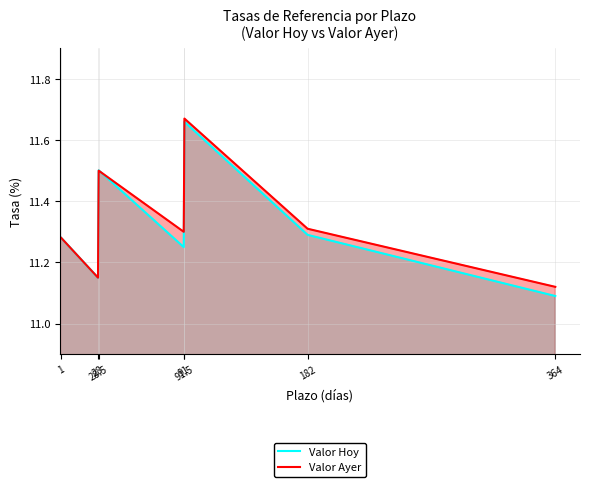

Rank the series at 1 from lowest to highest value.

Valor Hoy, Valor Ayer